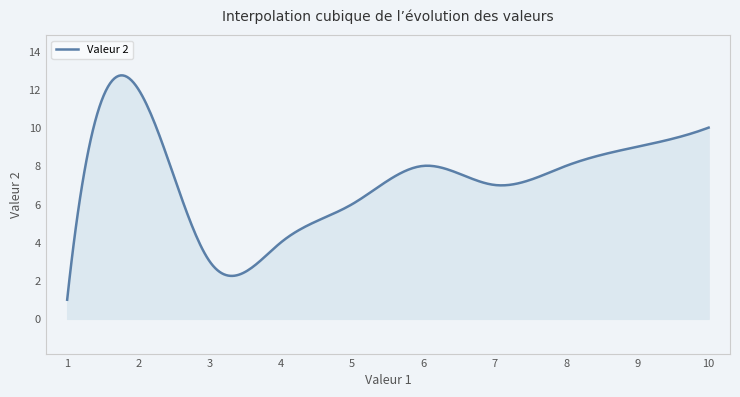

What is the smallest value displayed?

1.0